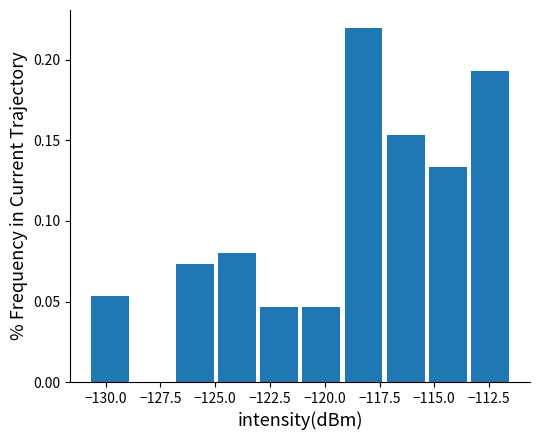

Around what value on the x-axis is the tallest bar? Give the approximate position of its centre, as read against the axis.

-118.0